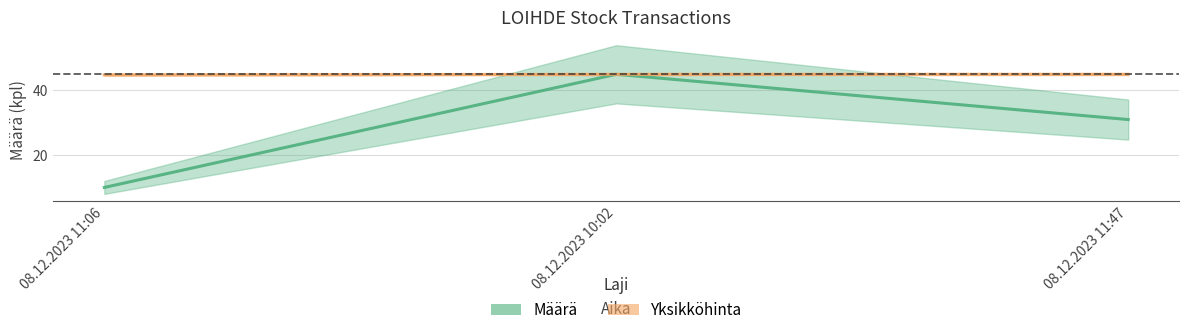

Which series has the largest total across all categories?

Yksikköhinta